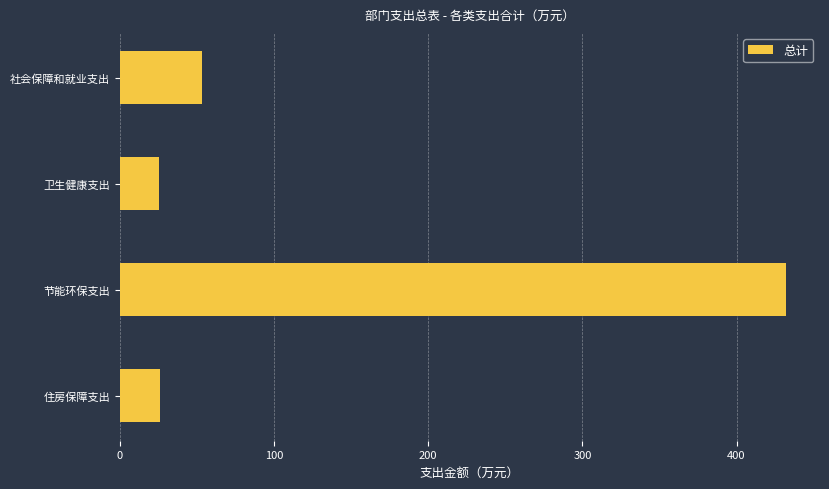

What is the value of the 3rd bar from the top?

432.1